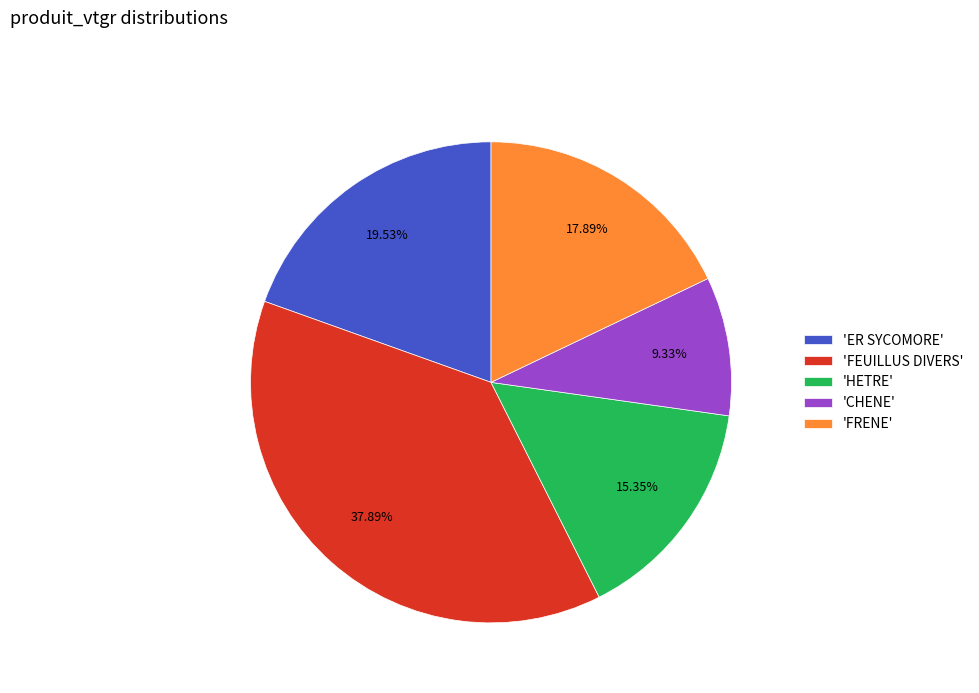

How many slices are in this pie chart?

5